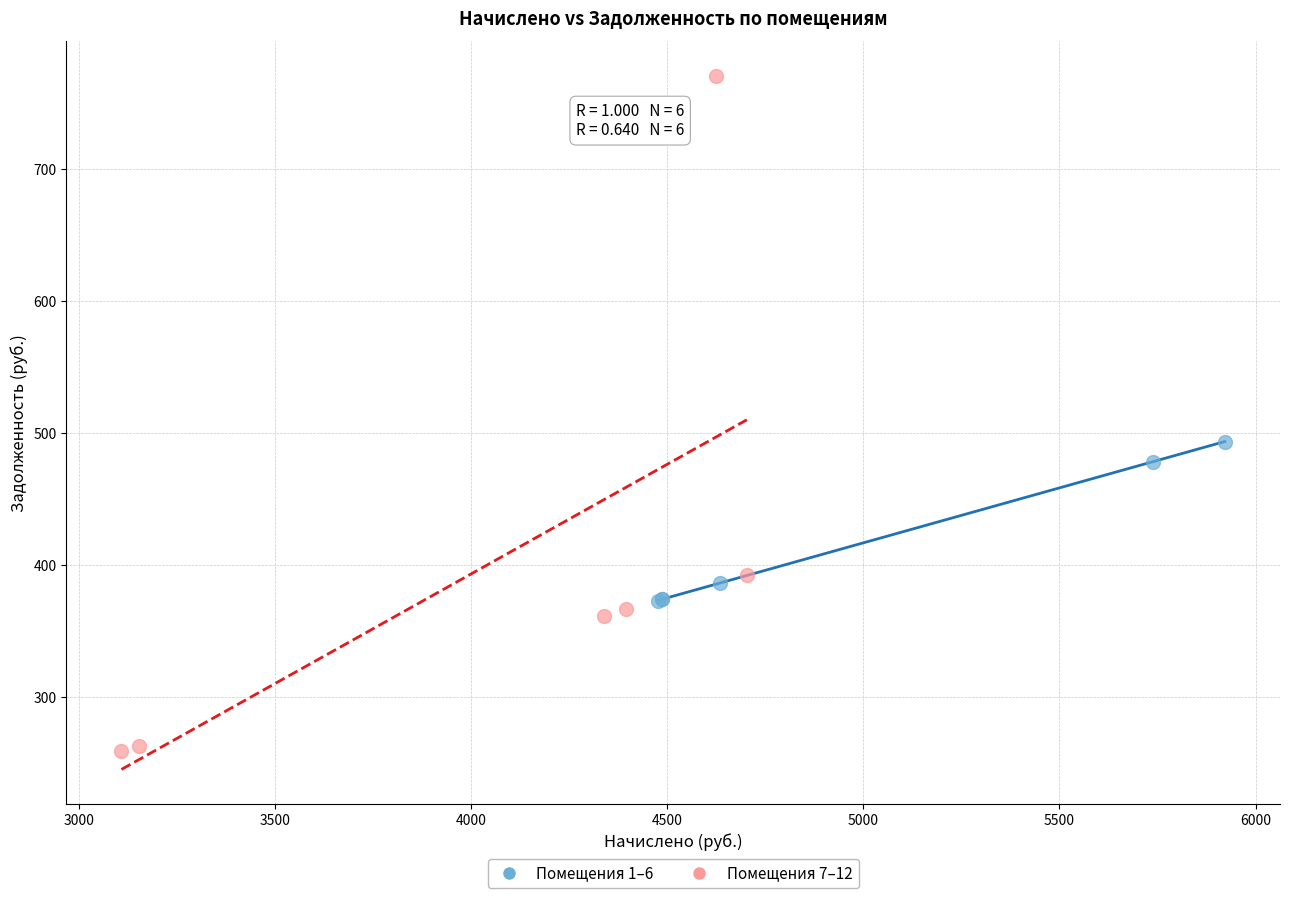

Which series has the widest spread of Y values?

Помещения 7–12